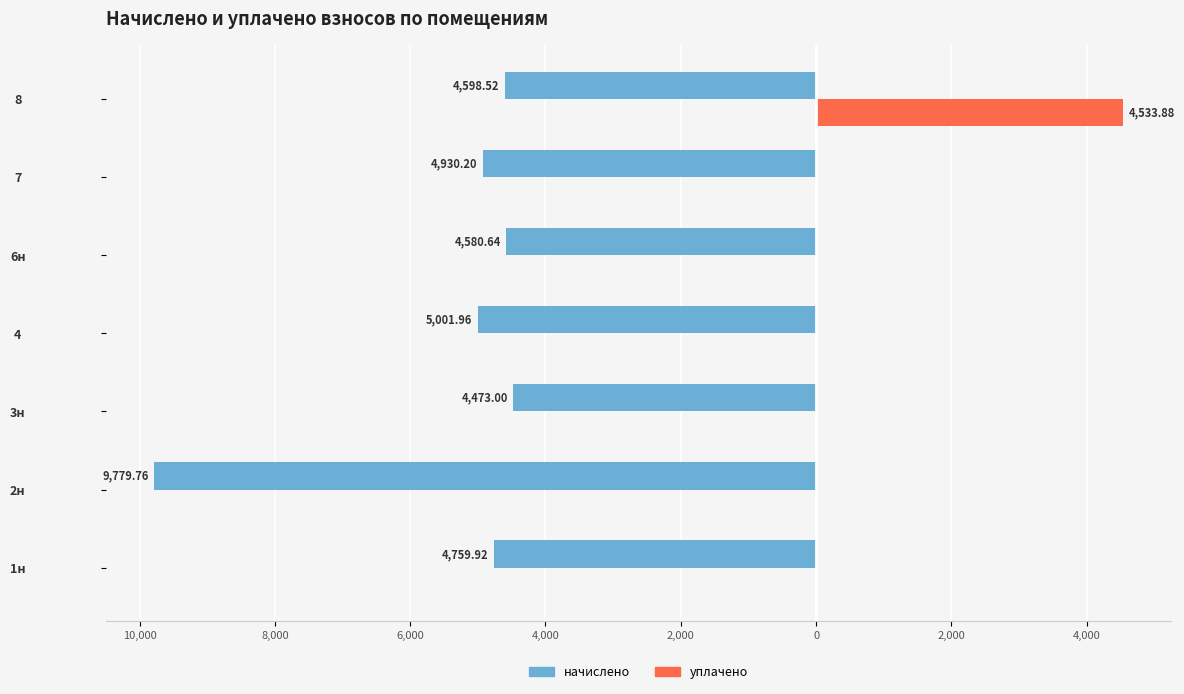

What are all the series names shown in the legend?

начислено, уплачено